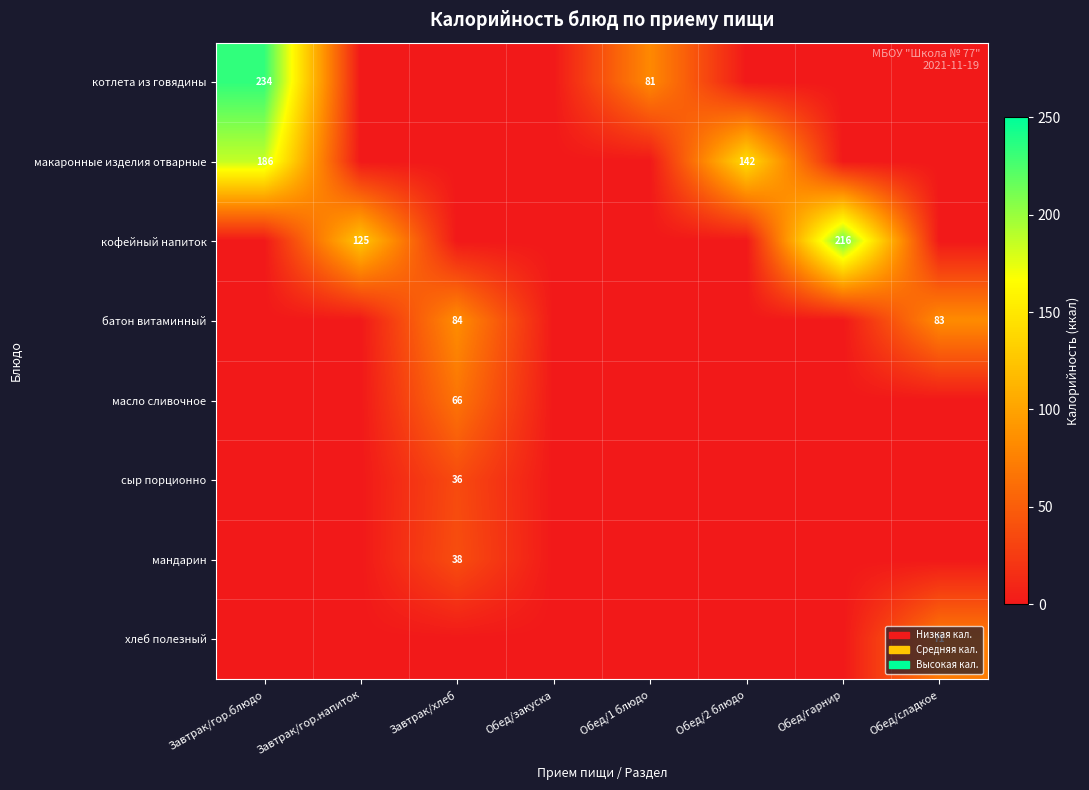

The value of макаронные изделия отварные at Обед/2 блюдо is 142. True or false?

True